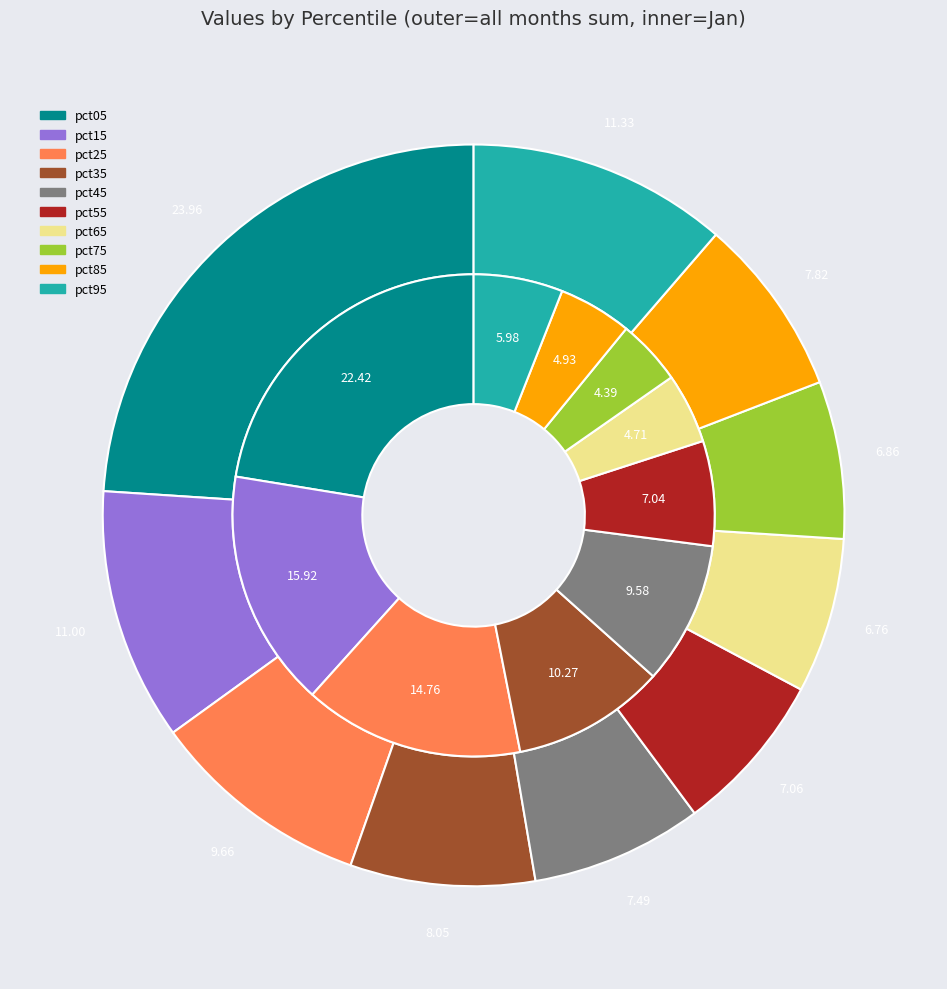

Does 2 account for over 50% of the chart?

No